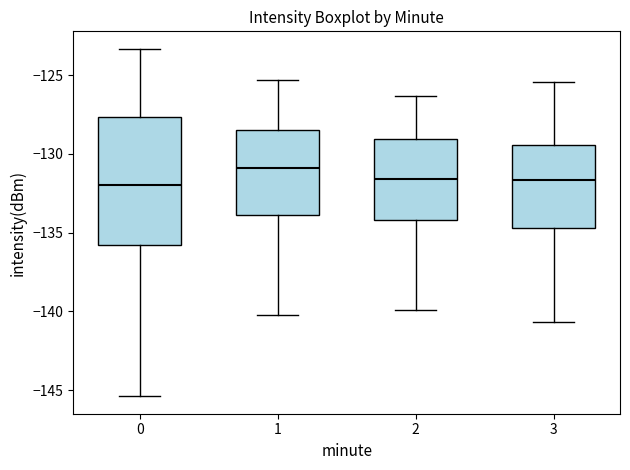

Comparing the boxes themselves (not the whiskers), which one is the tallest?

0